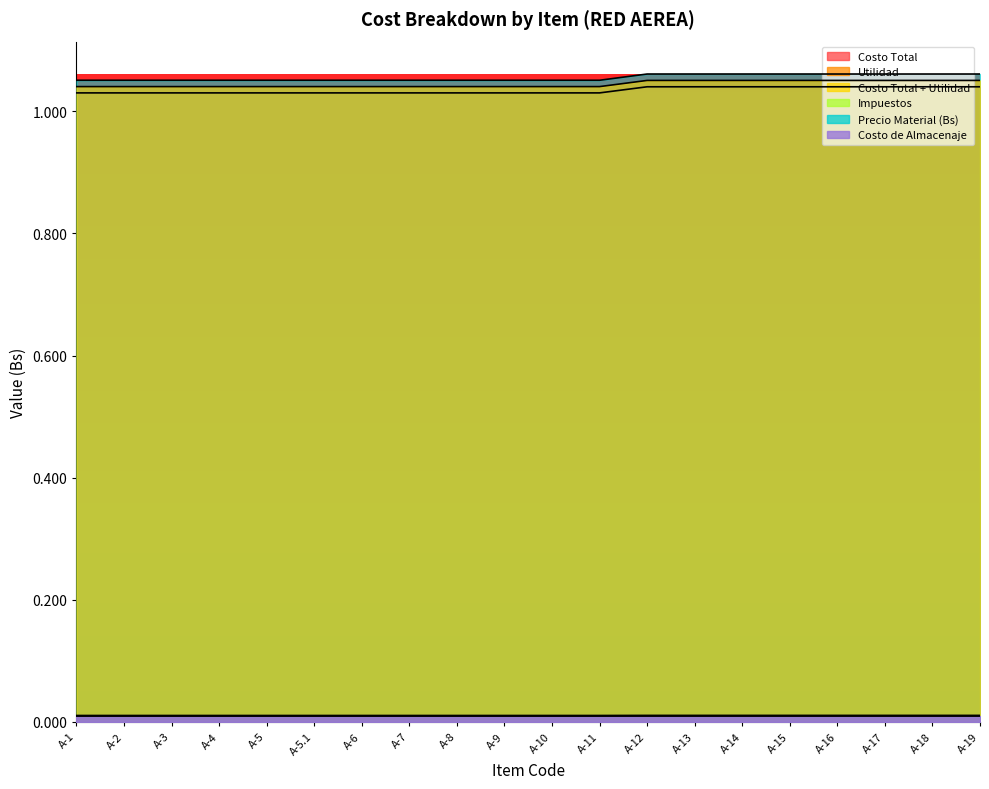

Is it true that Costo Total + Utilidad equals 0.0 at A-17?

False